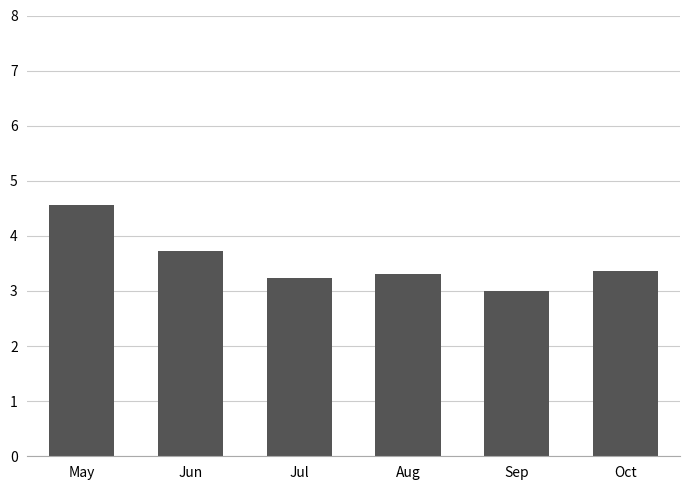

What is the change in value from May to Sep?

-1.6